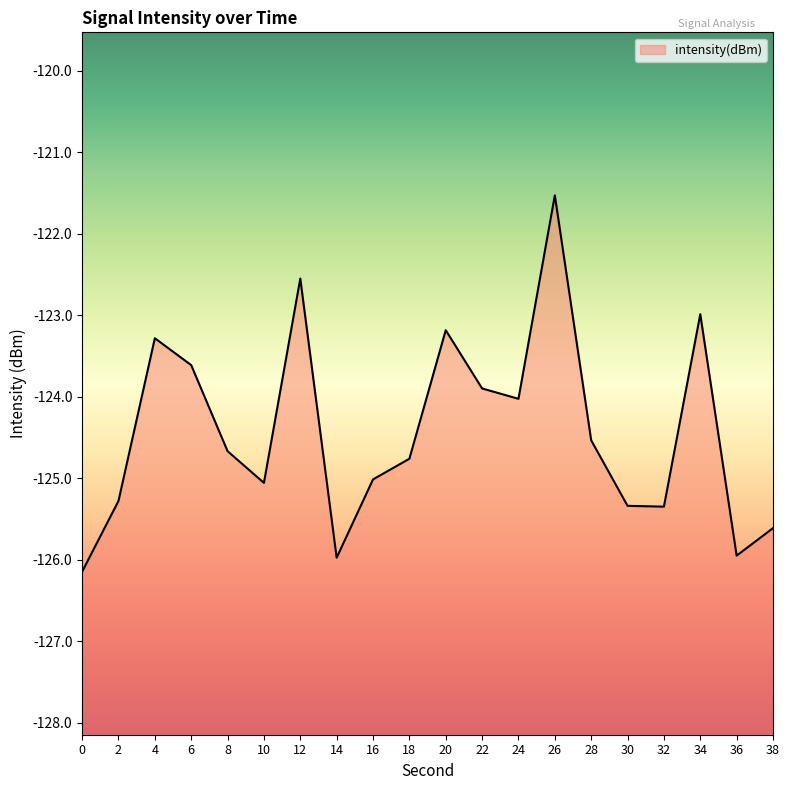

The value at 34 is -123.0. True or false?

True